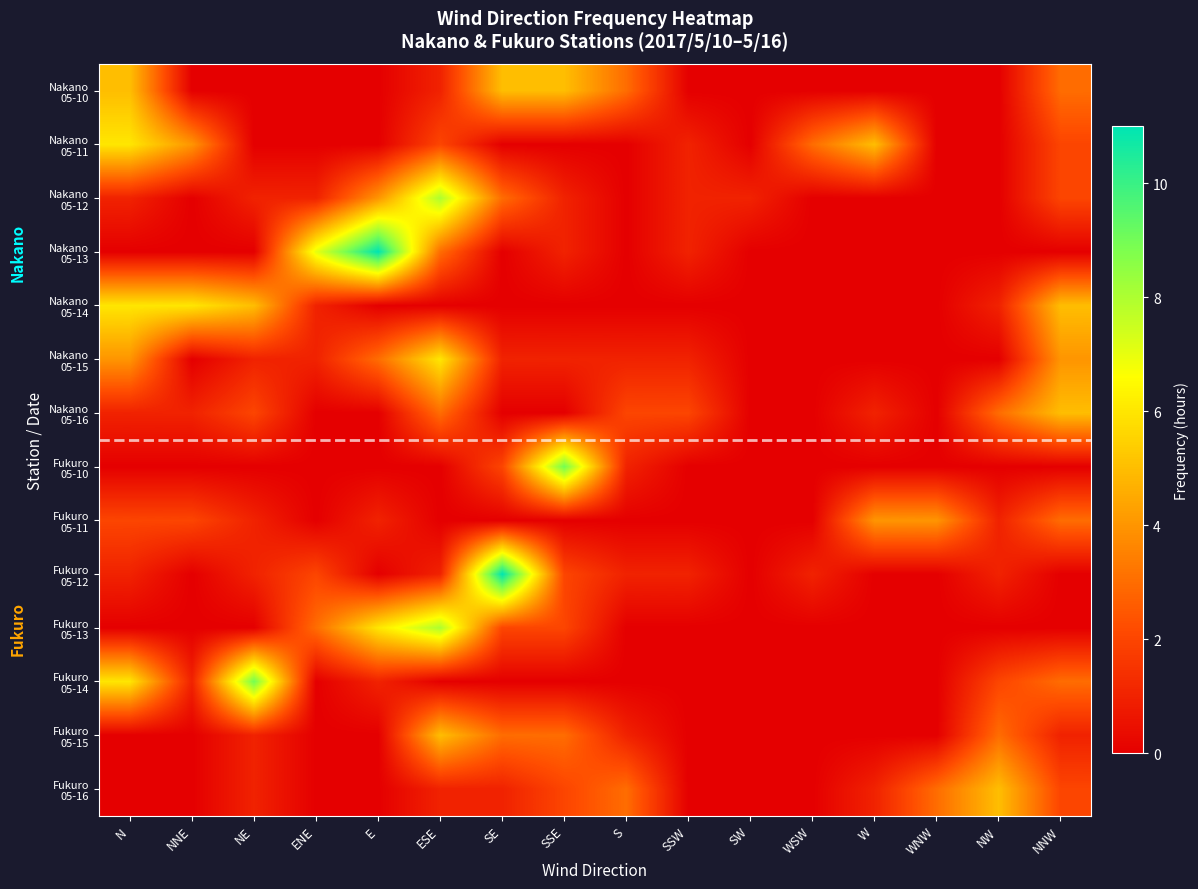

Which series has the widest spread of values?

Nakano 05-13